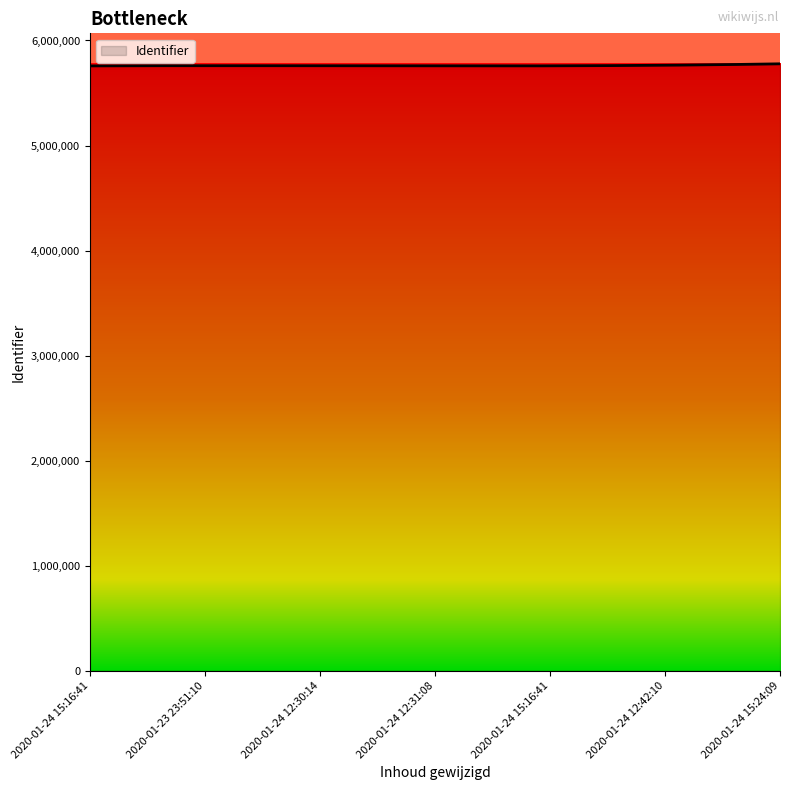

What is the greatest value displayed?

5777742.9